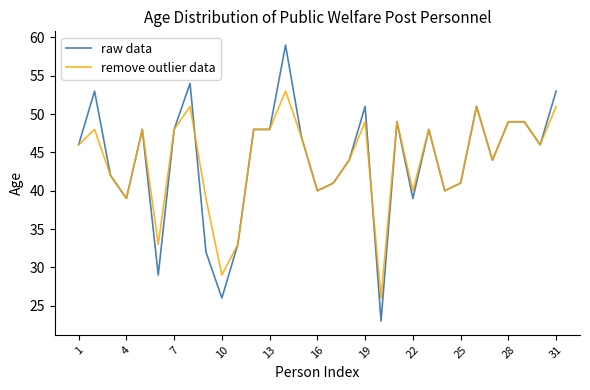

How many distinct data groups are displayed?

2